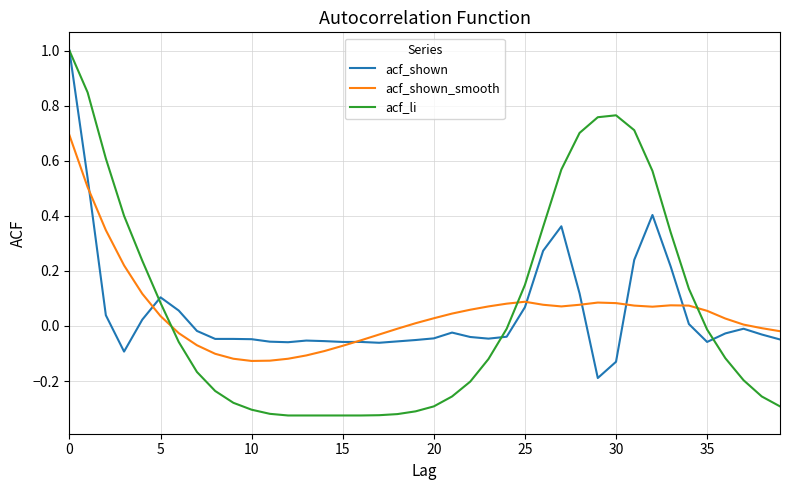

Which series has the widest spread of values?

acf_li